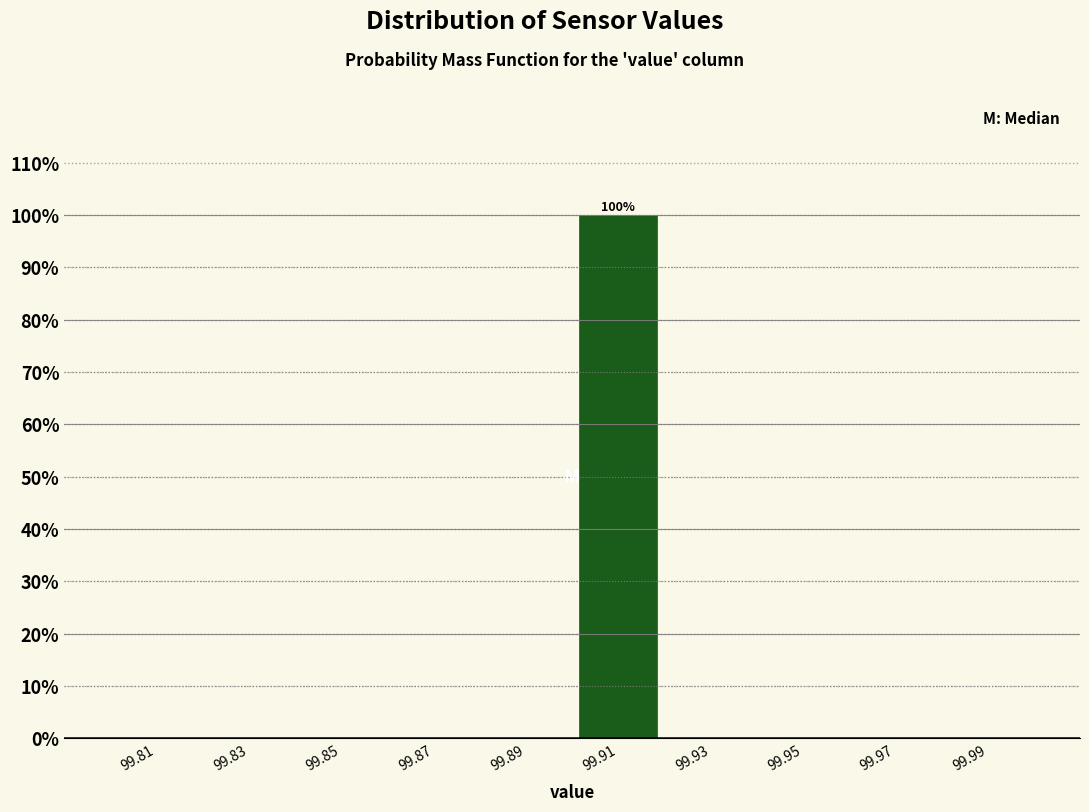

Which range on the x-axis has the tallest bar?

99.90 to 99.92